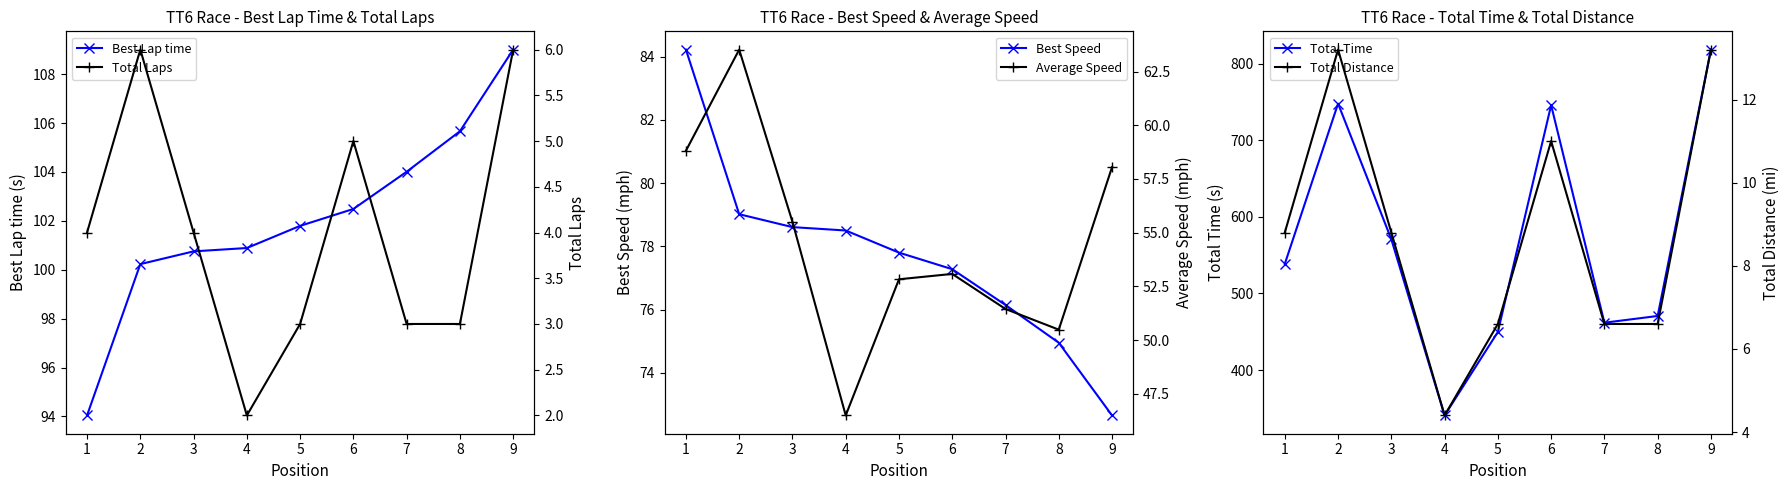

True or false: Total Distance has a value of 2.4 at 8.

False